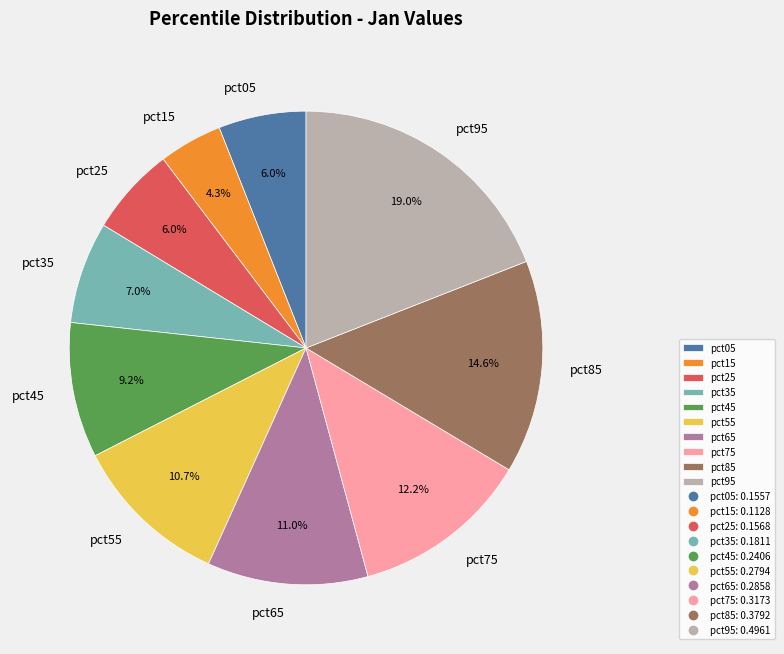

How many segments does this pie chart have?

10